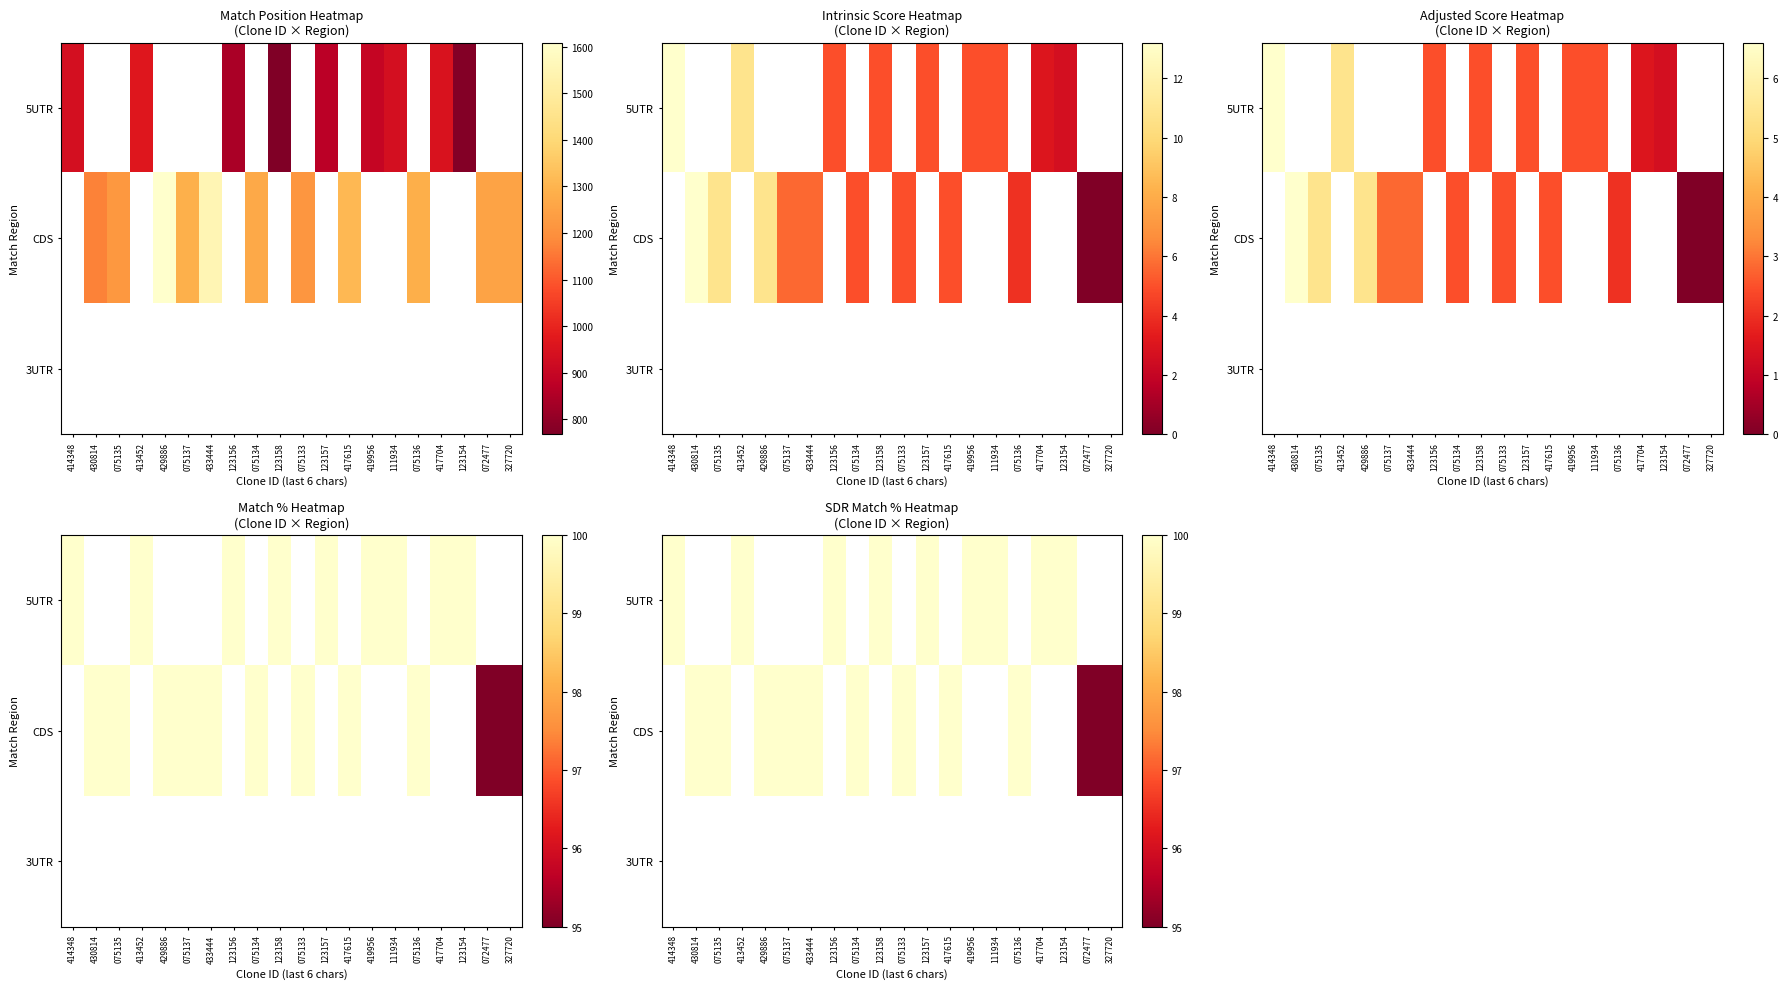

What is the difference between the second highest and second lowest values in the CDS series?

-5.0